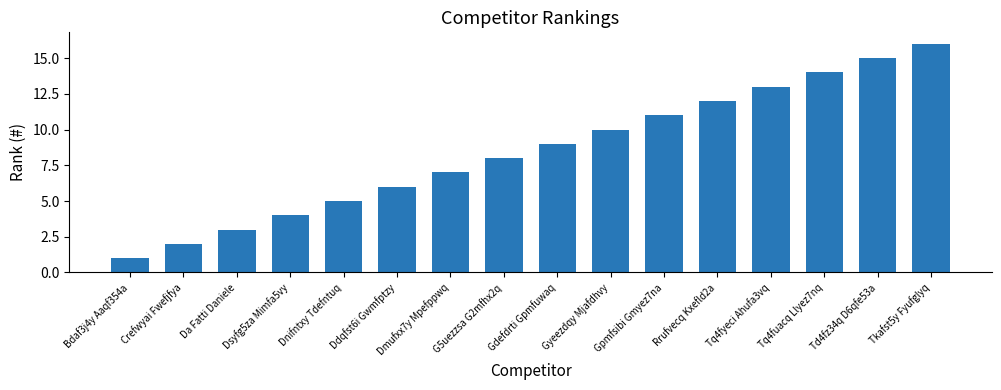

Is it true that the value at Ddqfst6i Gwmfptzy is 3?

False